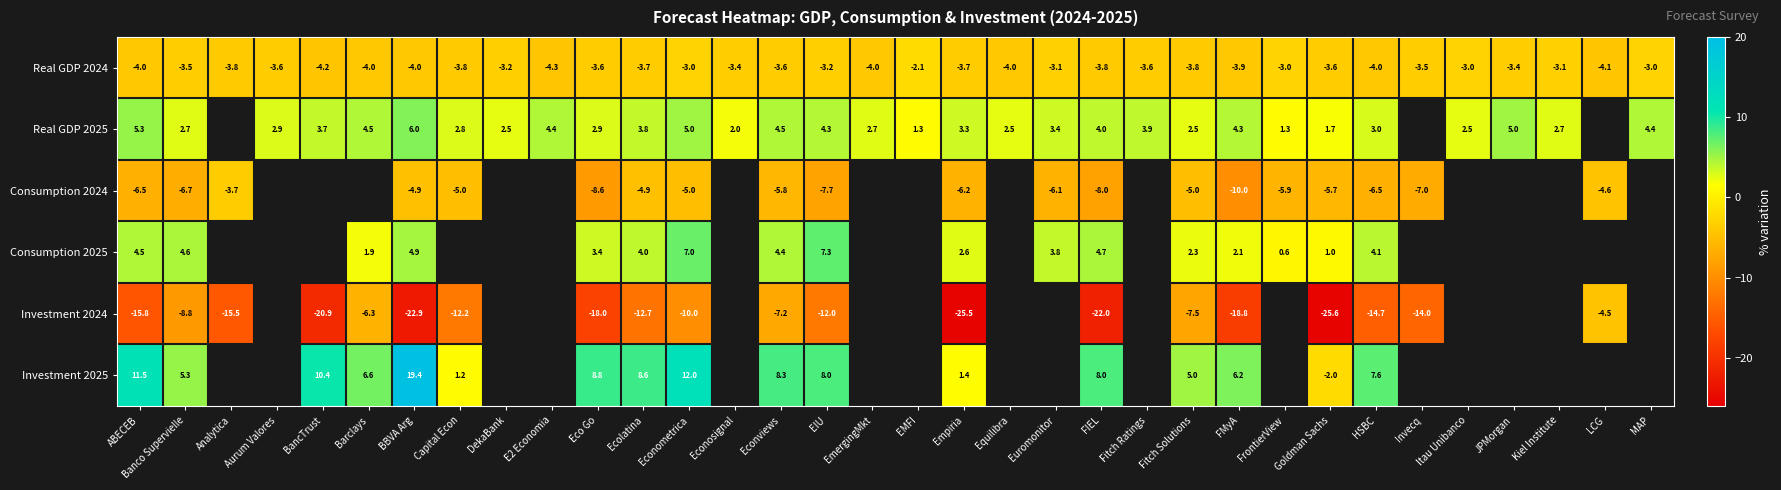

The value of Real GDP 2024 at Capital Econ is -5.7. True or false?

False